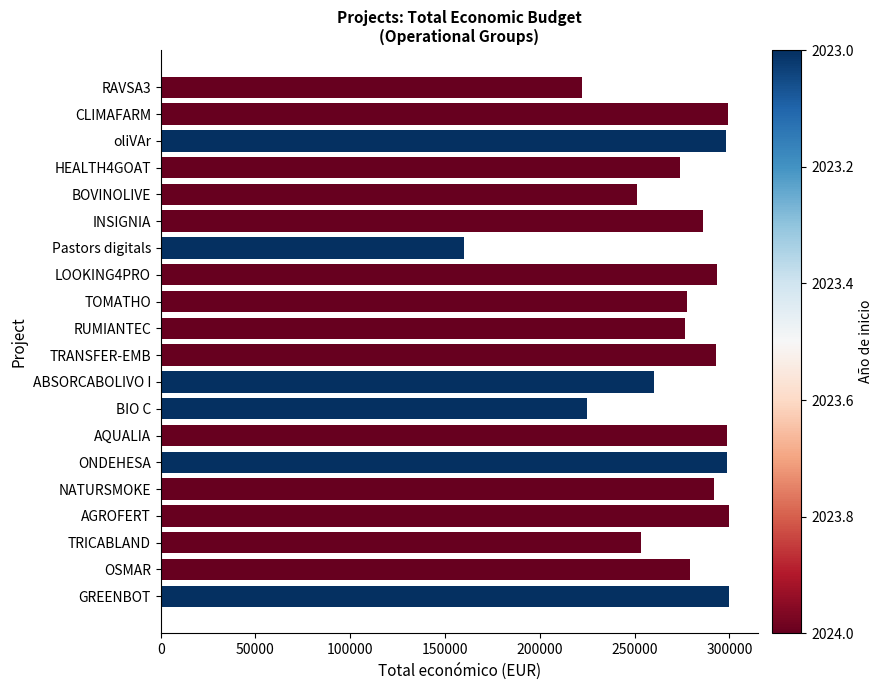

What is the label of the 15th bar from the bottom?

INSIGNIA